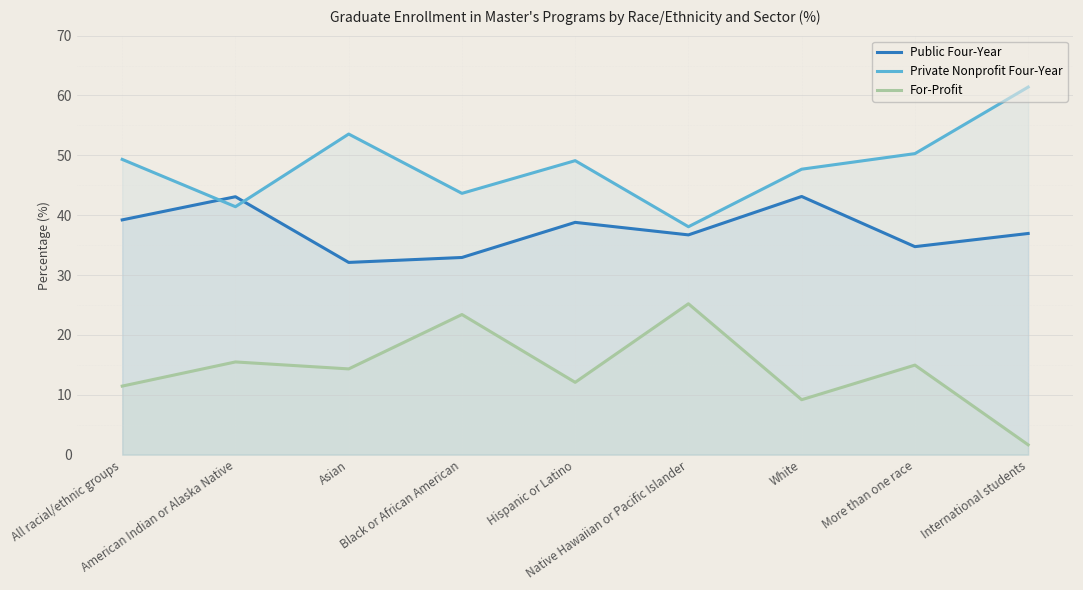

What is the difference between the maximum and minimum values in the For-Profit series?

23.6